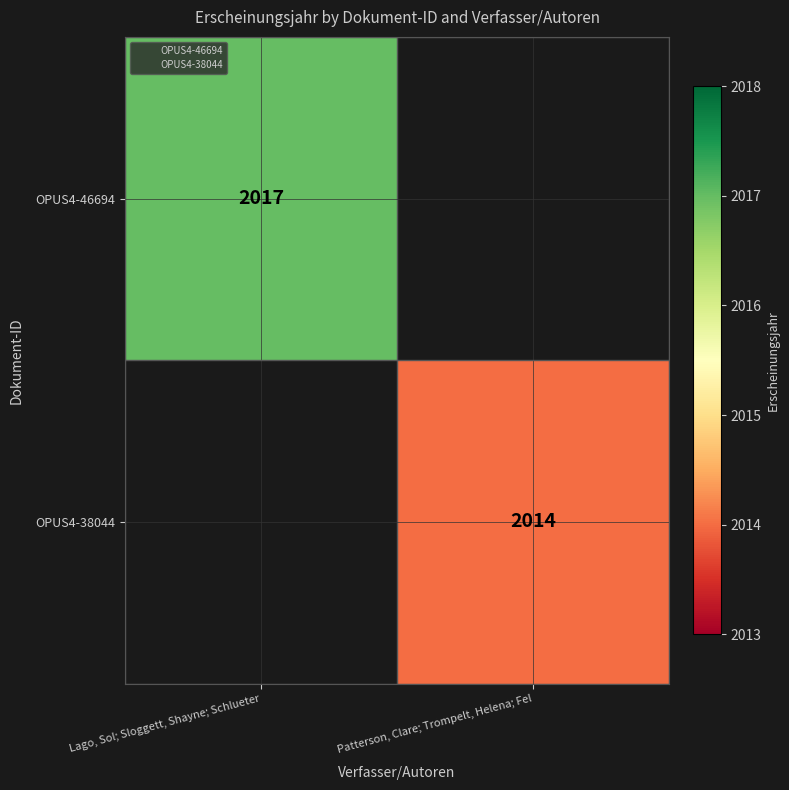

How many series are shown in this chart?

2